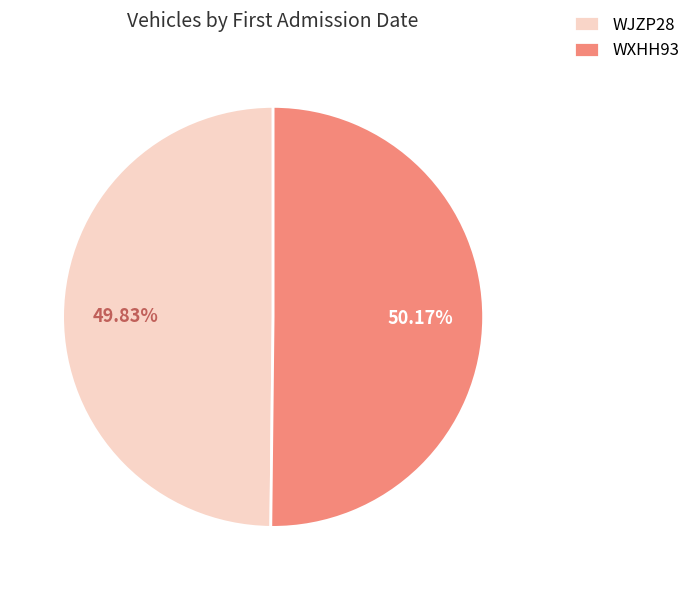

To the nearest percent, what portion does WJZP28 represent?

50%